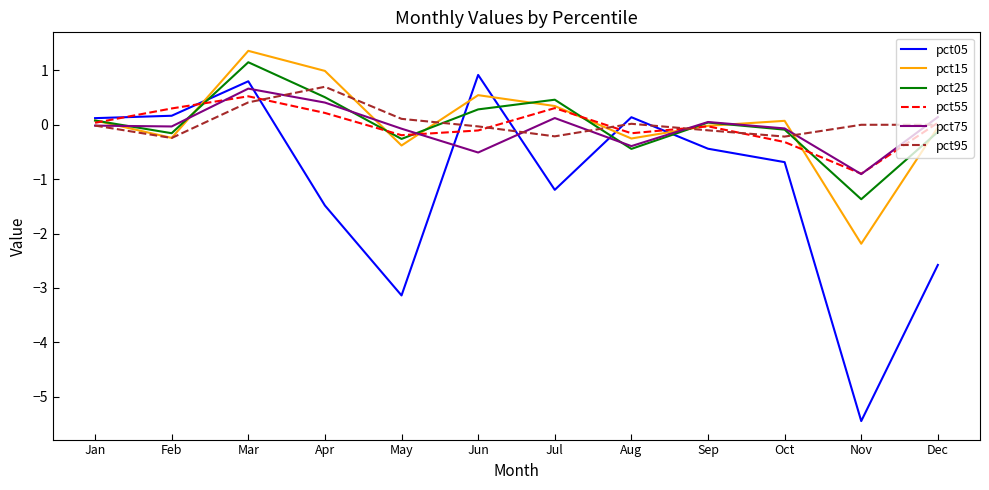

What is the total value across all series at Apr?

1.3